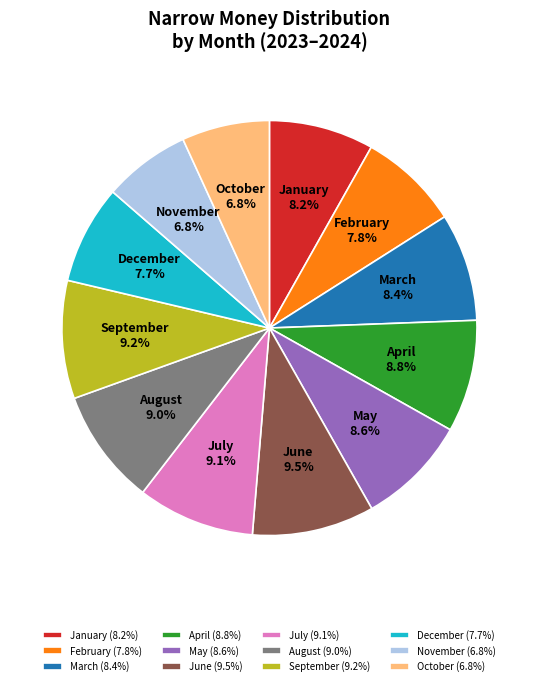

Is June the majority of the pie?

No